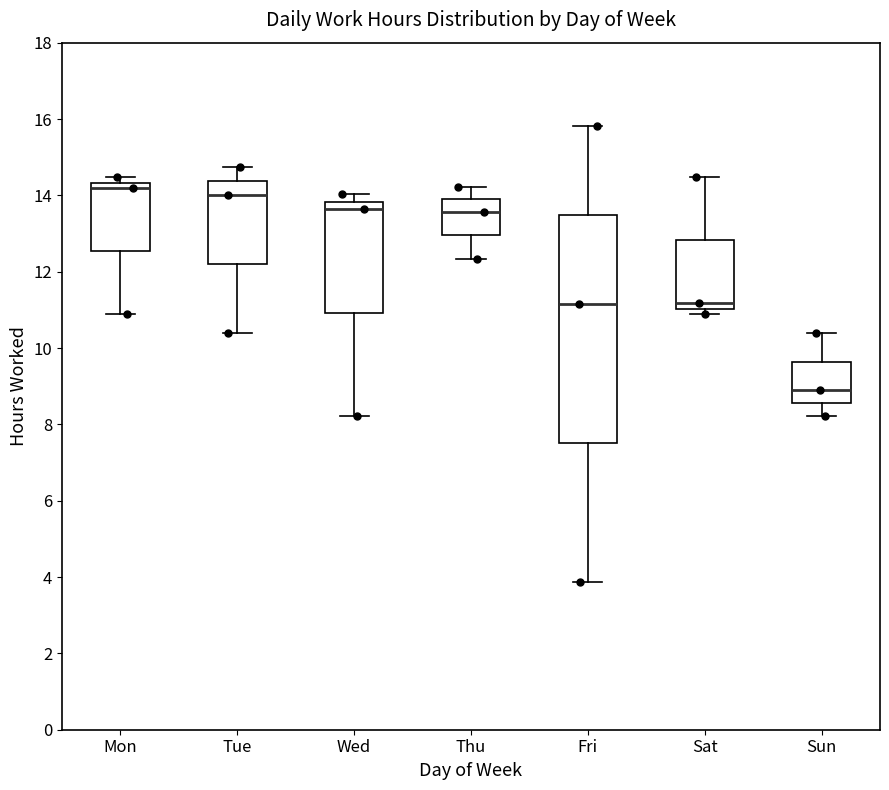

Which box has the lowest median line?

Sun